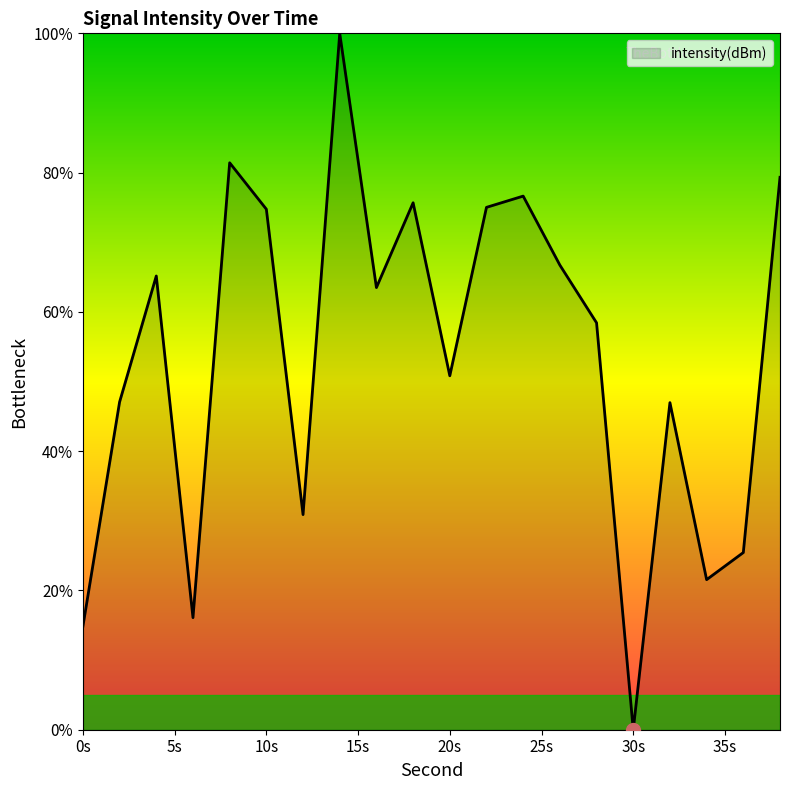

What is the greatest value displayed?

100.0